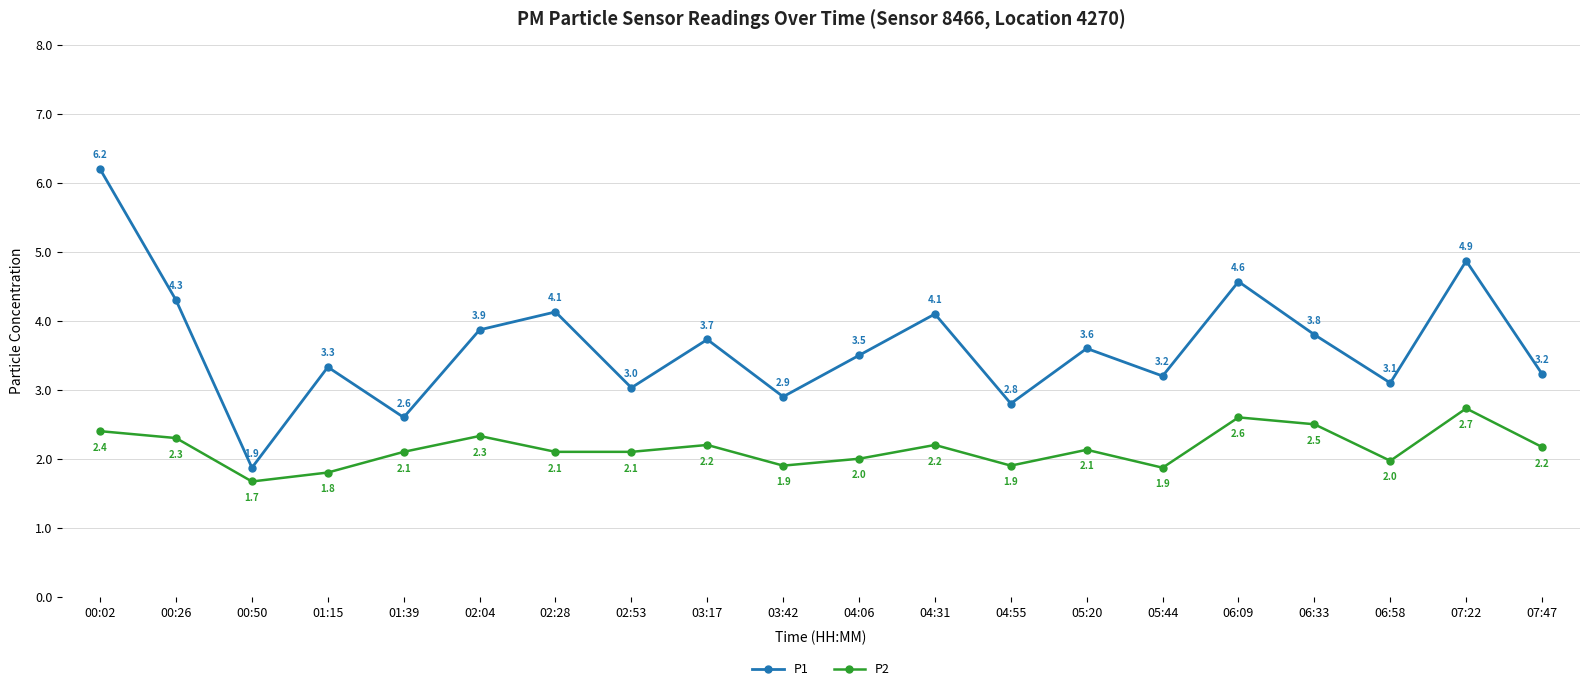

What are all the series names shown in the legend?

P1, P2